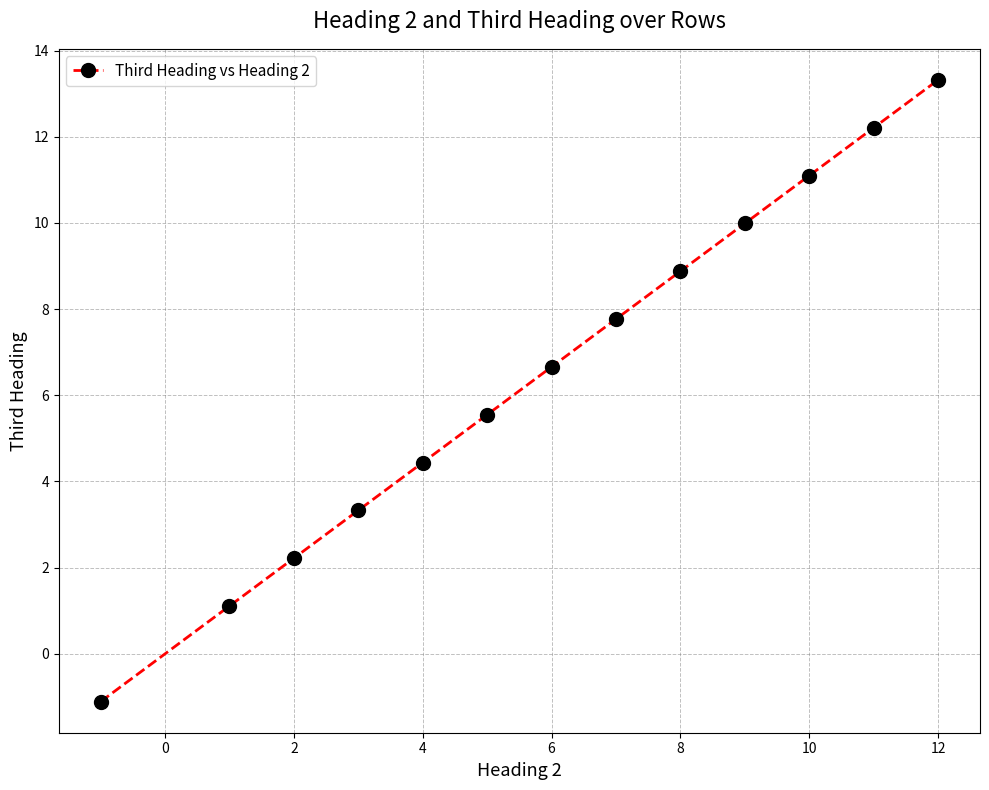

What is the average value?

6.6